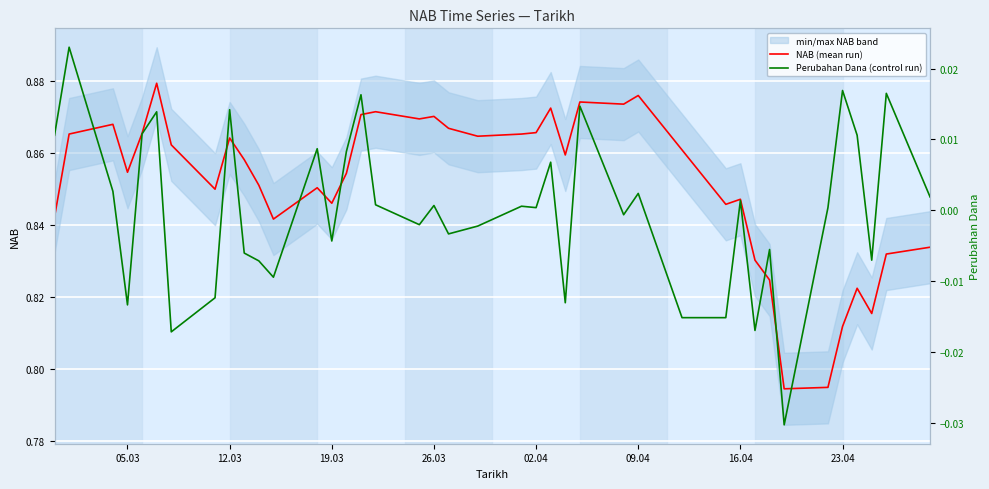

What is the minimum value for NAB (mean run)?

0.8